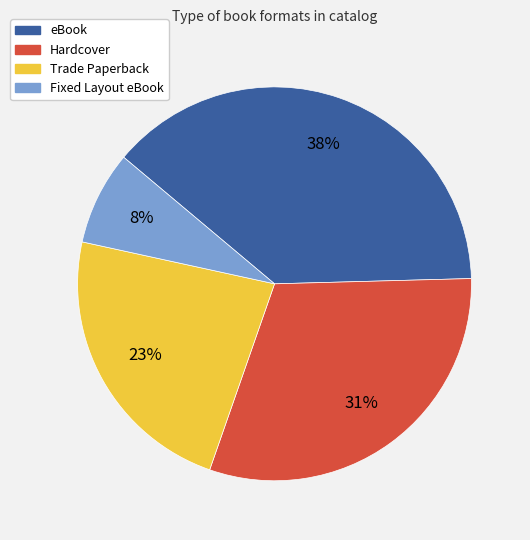

Is the sum of eBook and Trade Paperback greater than half?

Yes